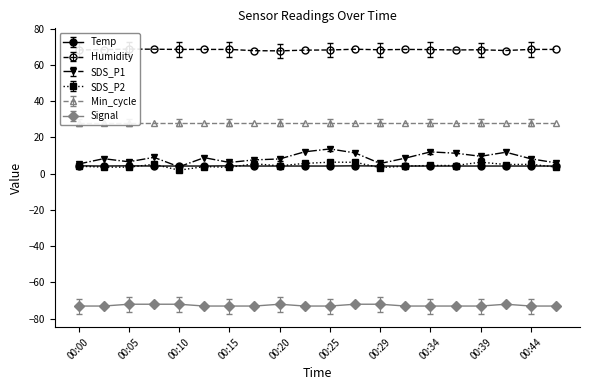

Which has a higher value, 00:17 or 00:12?

00:17